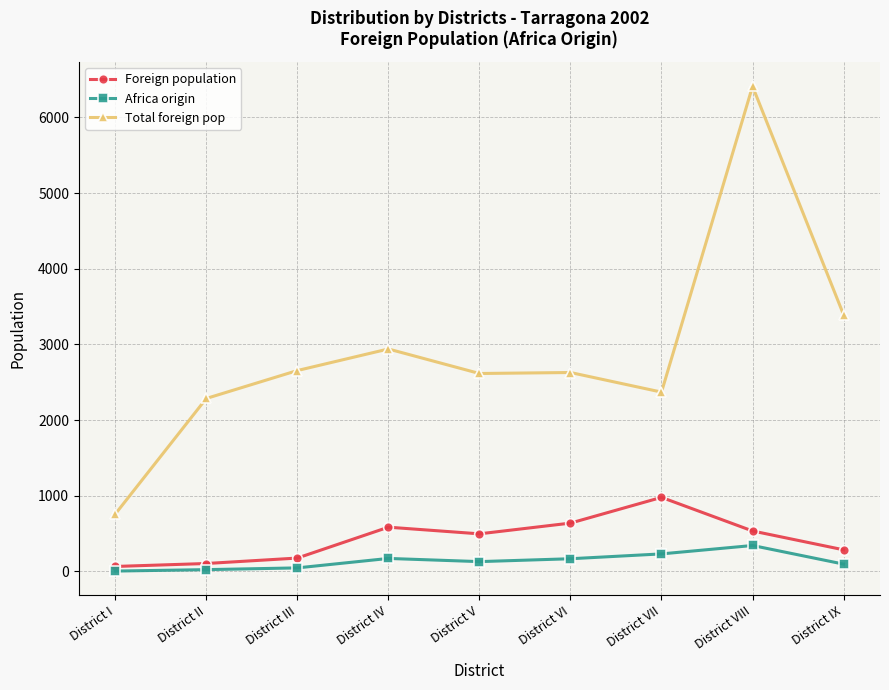

In Foreign population, how many points are higher than both neighbors (excluding endpoints)?

2